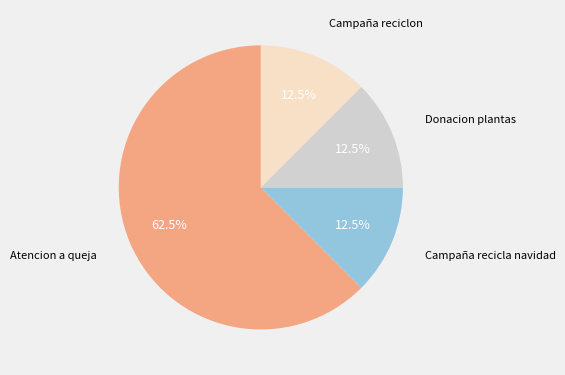

What is the majority slice?

Atencion a queja